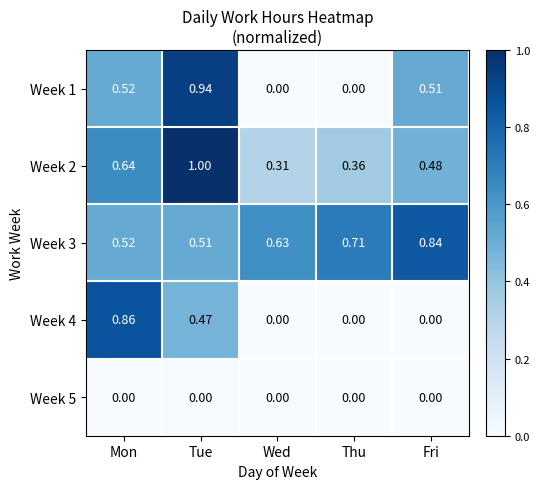

Which label corresponds to the largest value in the chart?

Tue